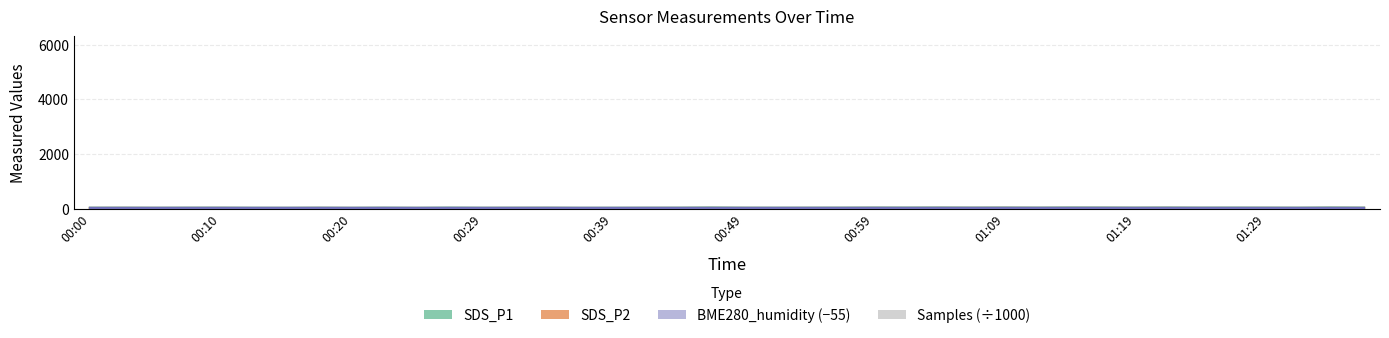

What are all the series names shown in the legend?

SDS_P1, SDS_P2, BME280_humidity (−55), Samples (÷1000)